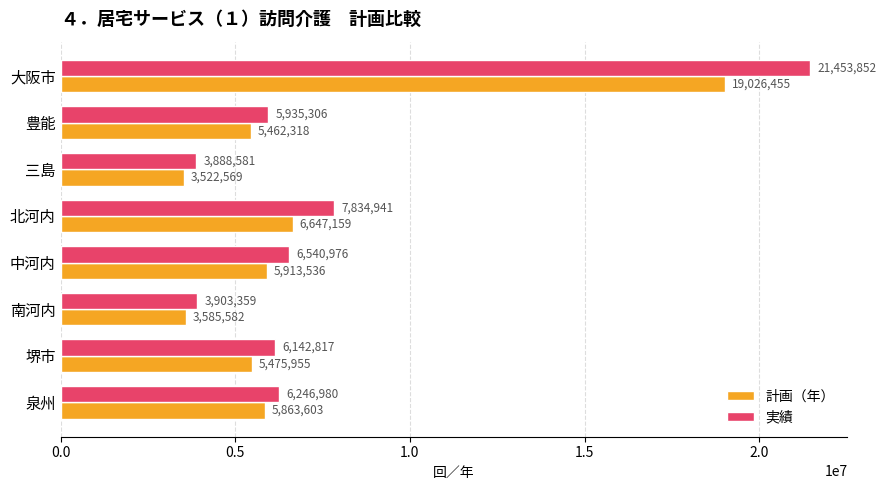

What are all the series names shown in the legend?

計画（年）, 実績